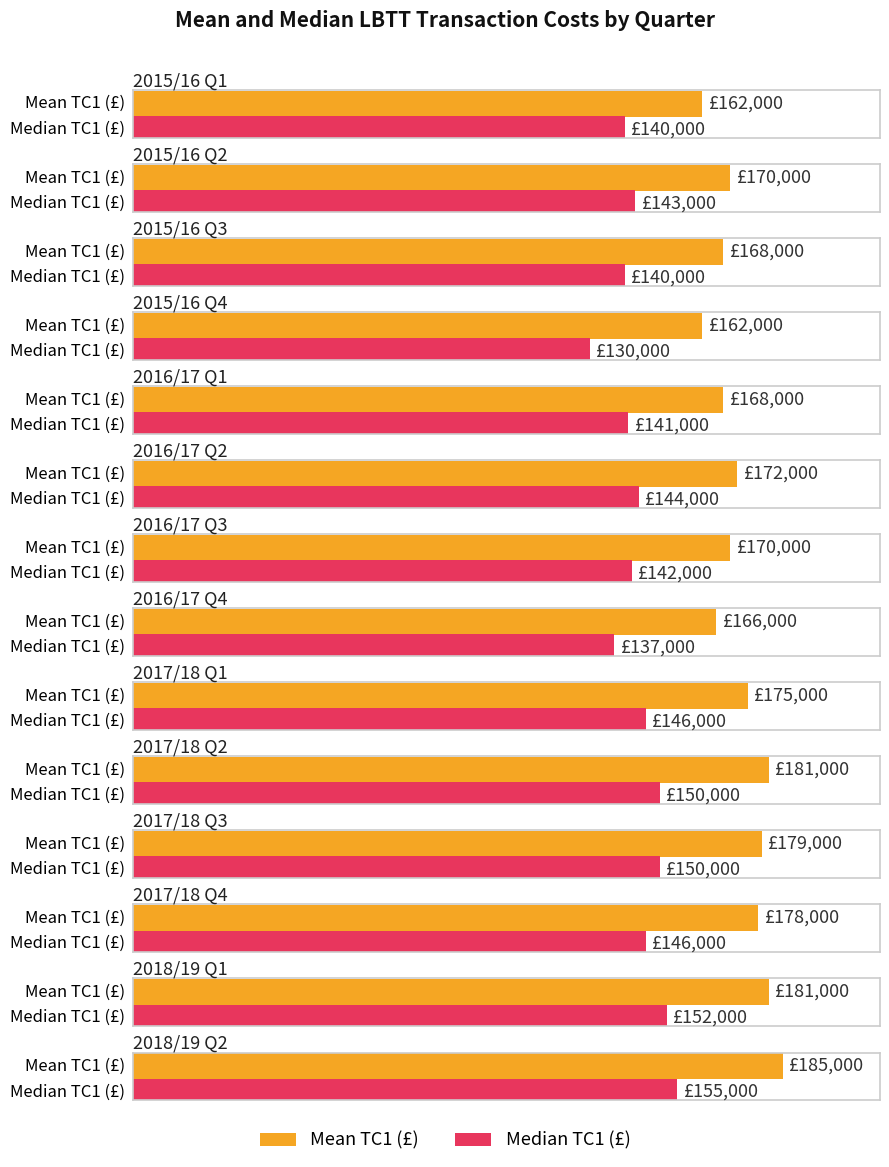

How many categories are shown in the chart?

28